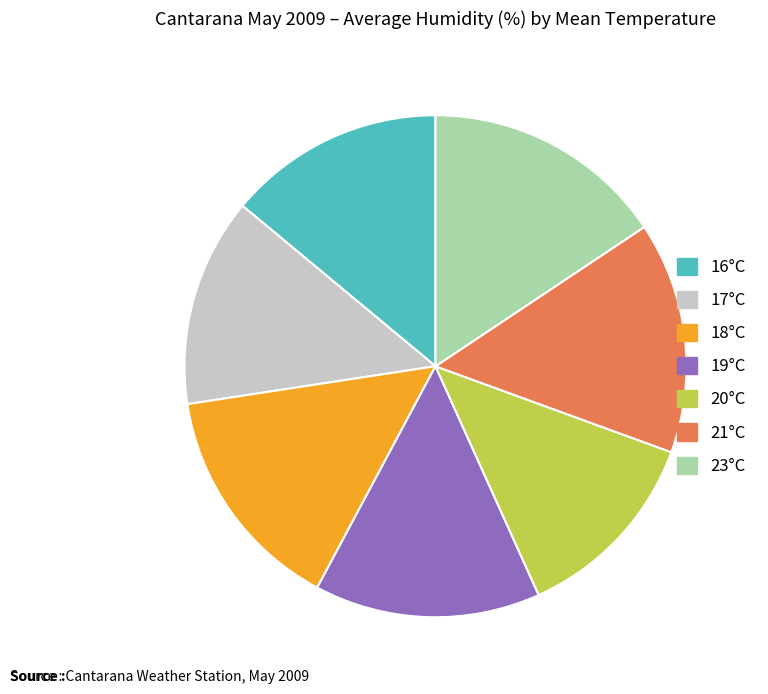

Is there any slice that represents more than half of the pie?

No